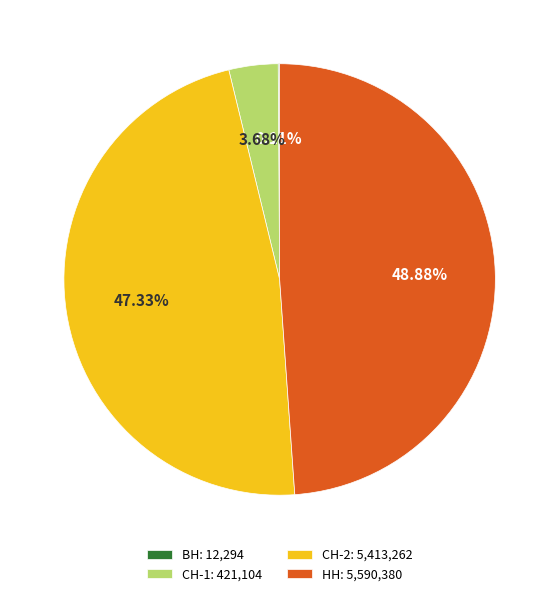

Is НН: 5,590,380 the majority of the pie?

No